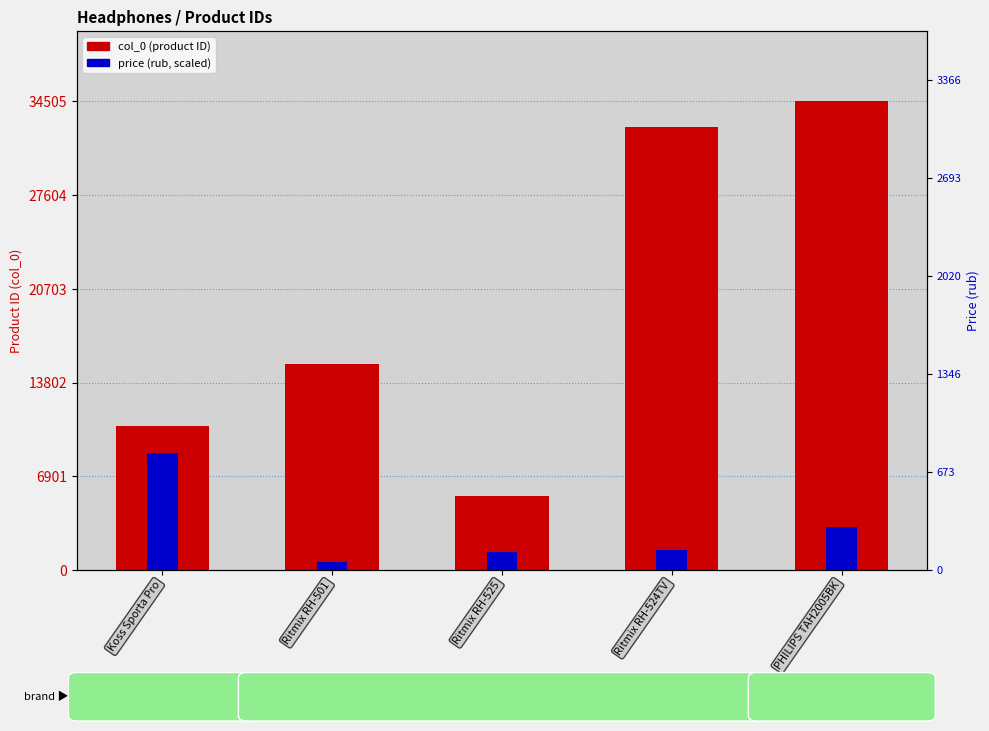

Which series has the largest range (max minus min)?

col_0 (product ID)